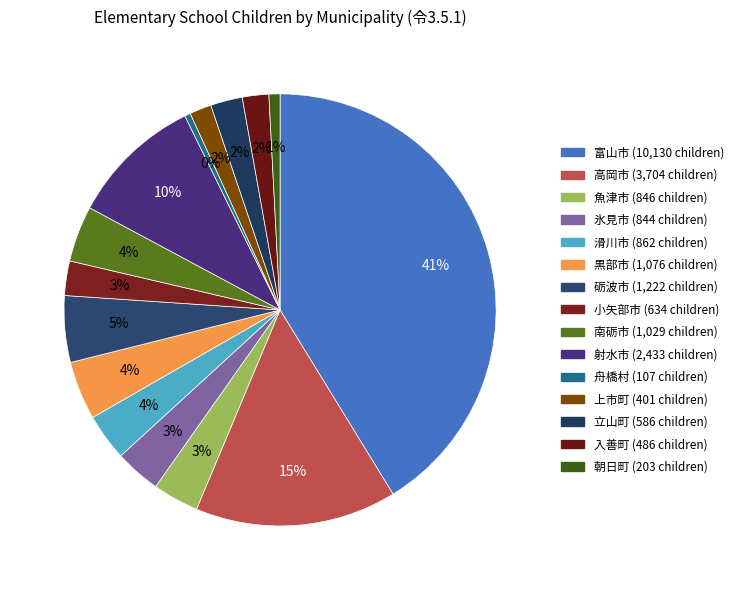

Is there a majority slice in this chart?

No